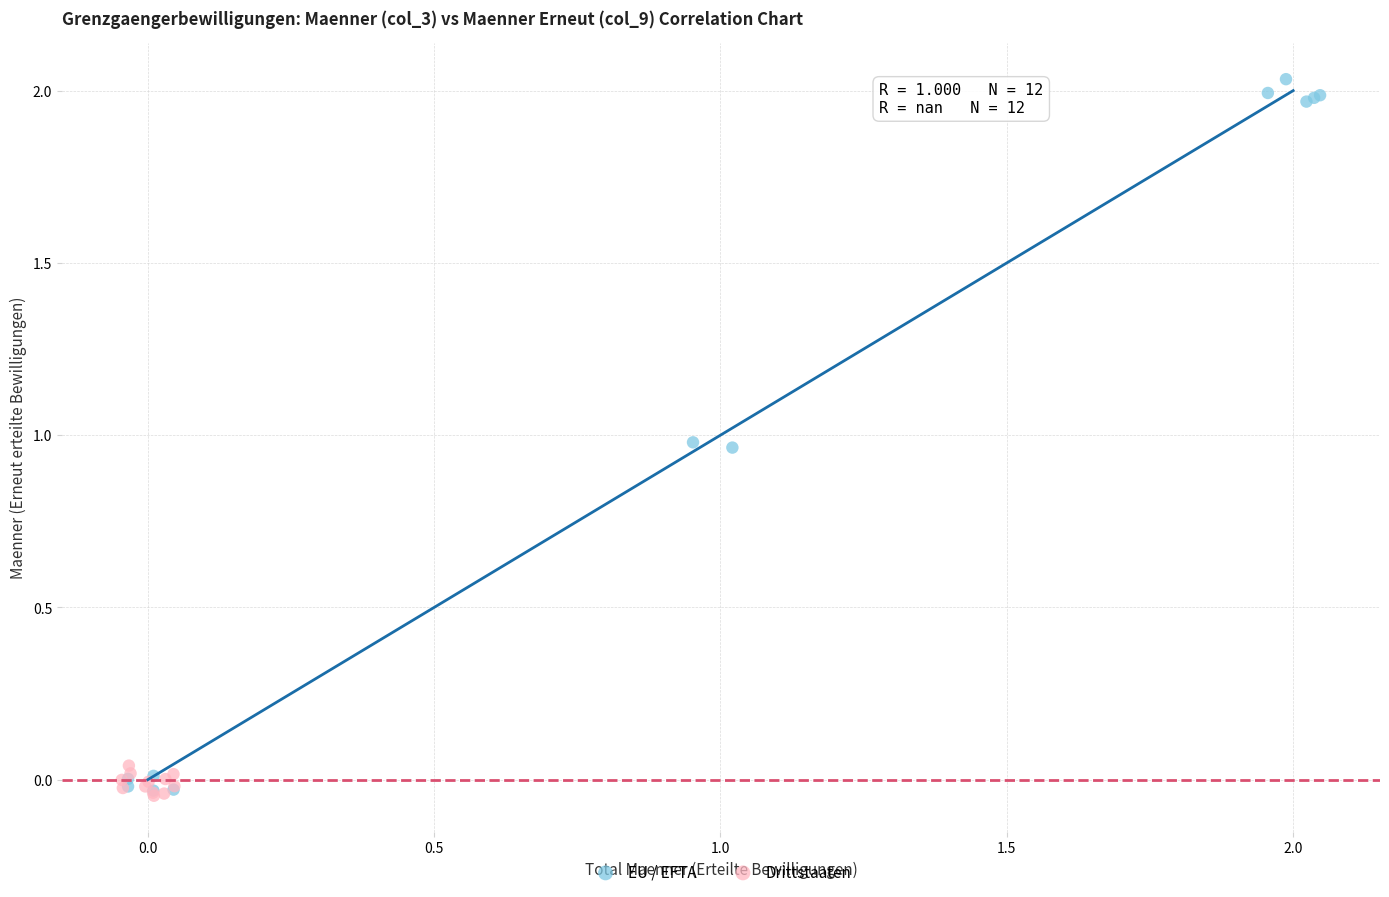

Which series has the widest spread of Y values?

EU / EFTA